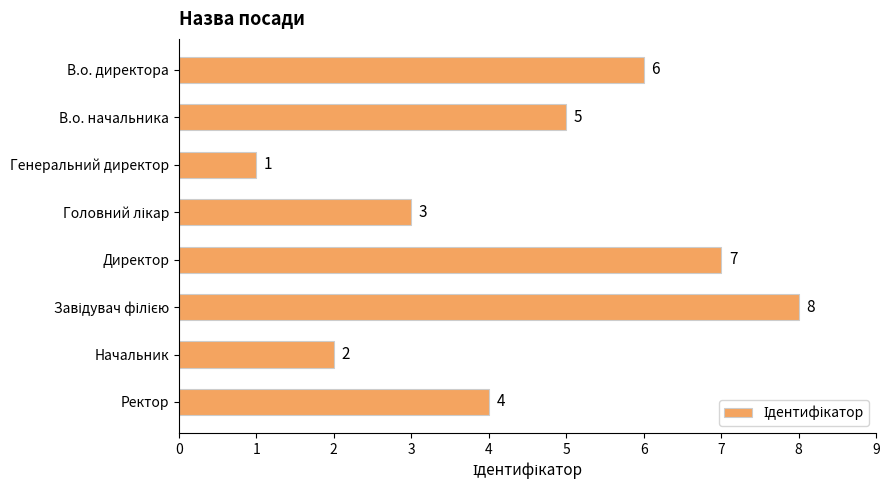

How many data points are less than 5?

4